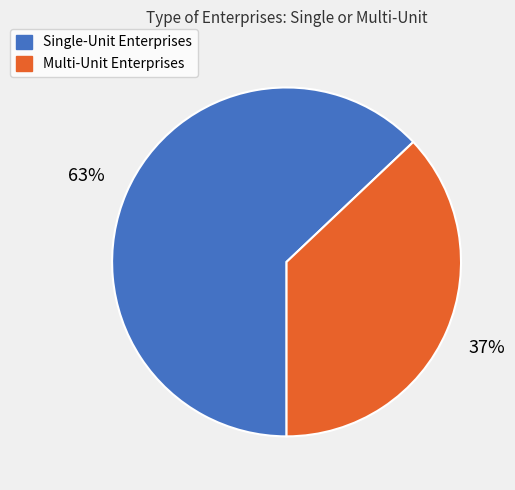

To the nearest percent, what is the difference between the Multi-Unit Enterprises and Single-Unit Enterprises slice percentages?

26%